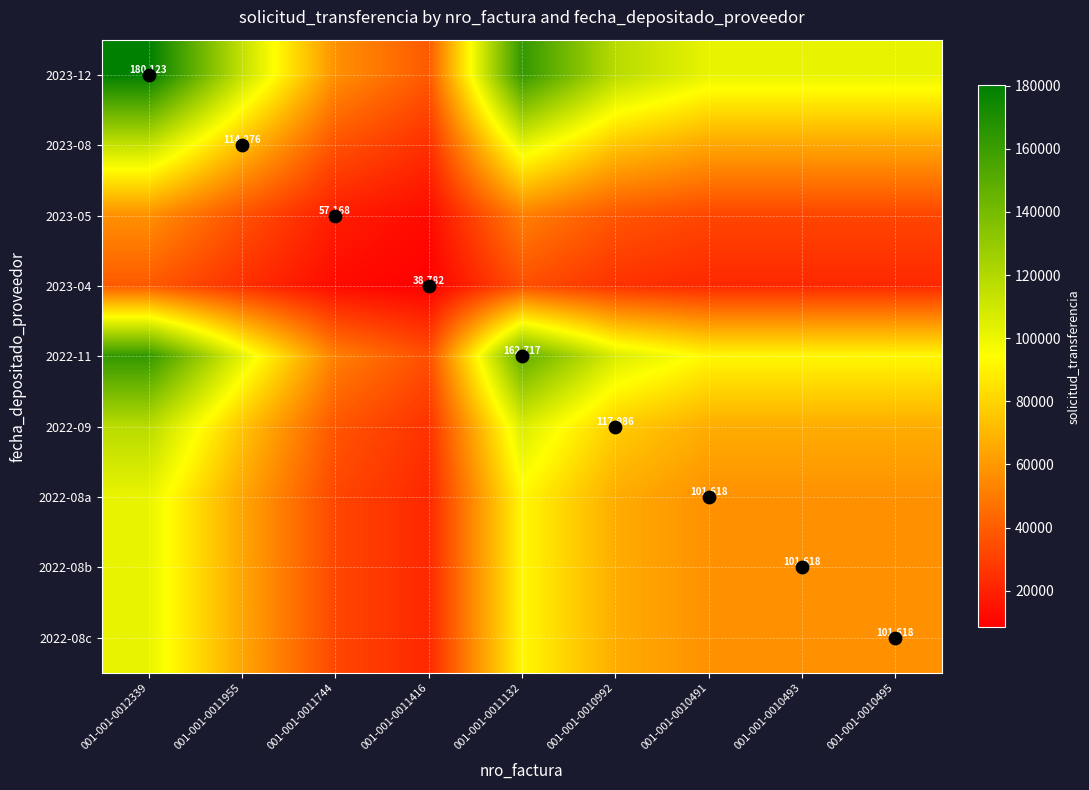

At 001-001-0010491, list the series in order from smallest to largest.

2023-04, 2023-05, 2022-08a, 2022-08b, 2022-08c, 2023-08, 2022-09, 2022-11, 2023-12